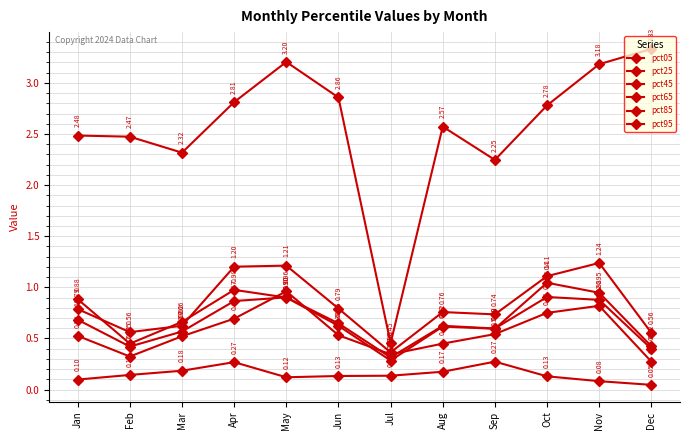

How many values in the pct05 series are below 2?

1